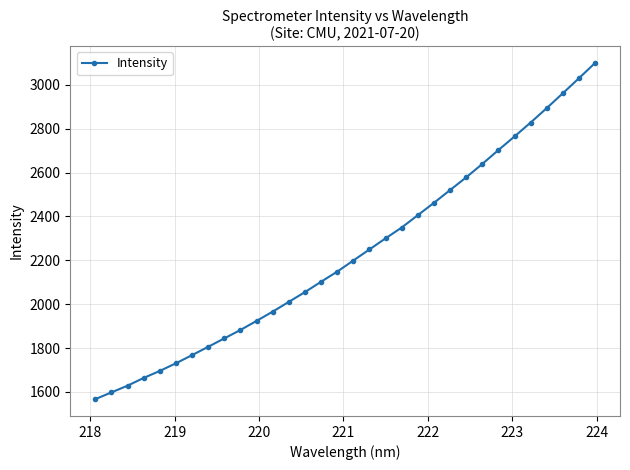

Reading left to right, list all the values displayed in this chart.

1566.7	1597.6	1628.3	1663.5	1695.6	1730.4	1767.6	1805.5	1844.0	1882.3	1923.7	1966.1	2010.5	2055.2	2102.3	2148.4	2199.0	2249.7	2300.2	2349.5	2405.9	2462.0	2520.2	2578.2	2639.3	2702.6	2764.7	2828.0	2893.9	2961.6	3030.1	3099.7